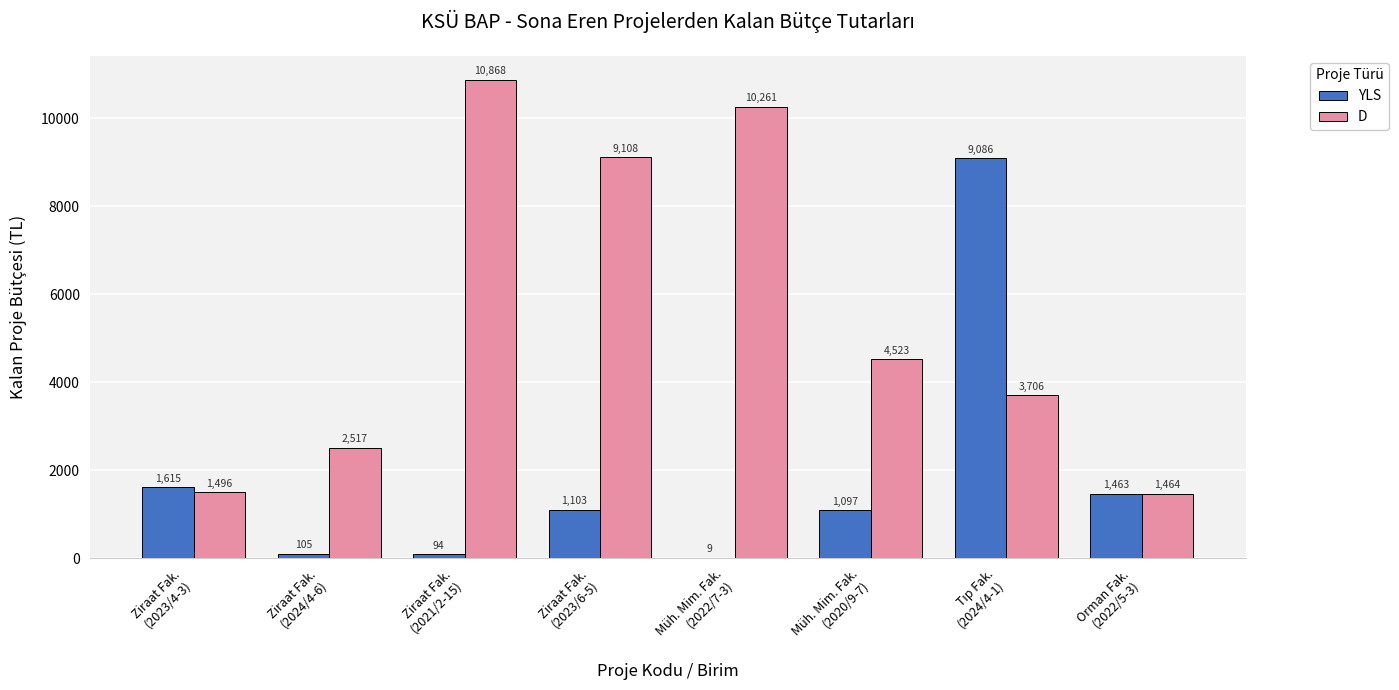

Which series has the largest total across all categories?

D